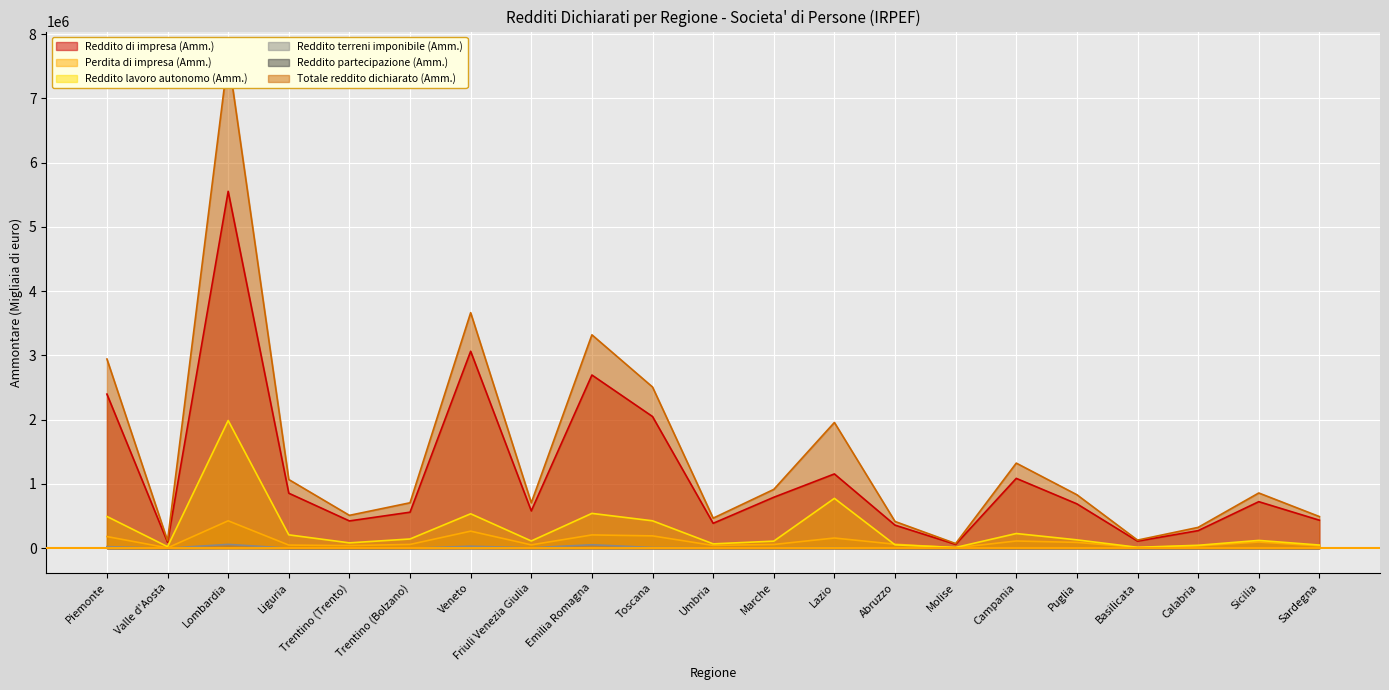

Which series has the widest spread of values?

Totale reddito dichiarato (Amm.)